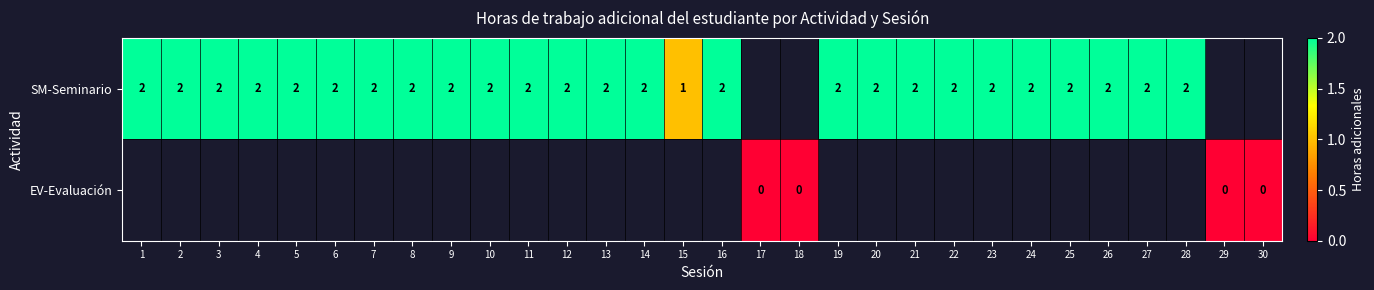

The SM-Seminario series shows 2 at 26. True or false?

True